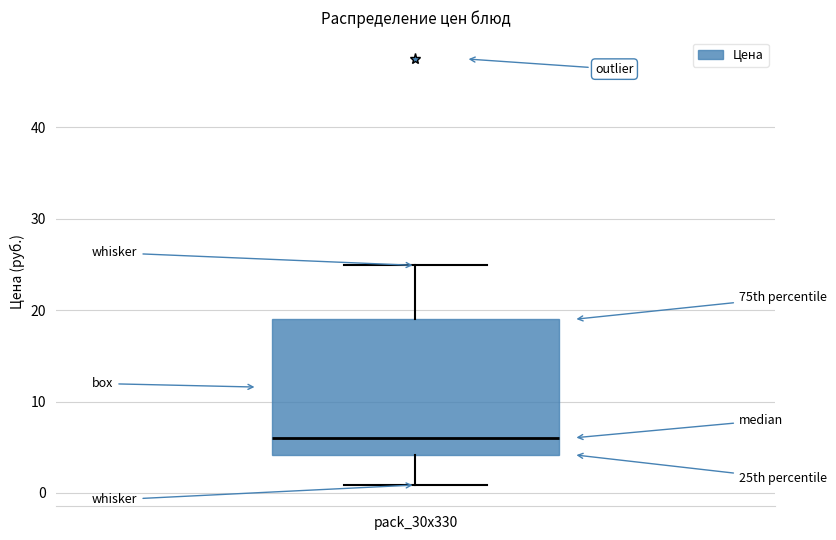

Transcribe this box plot: give where the median line is, the range the box spans, and where the two whiskers end, as read against the y-axis. The values are not printed on the chart, so give them approximately, as read against the axis.

median 6, box 4 to 19, whiskers 1 to 25